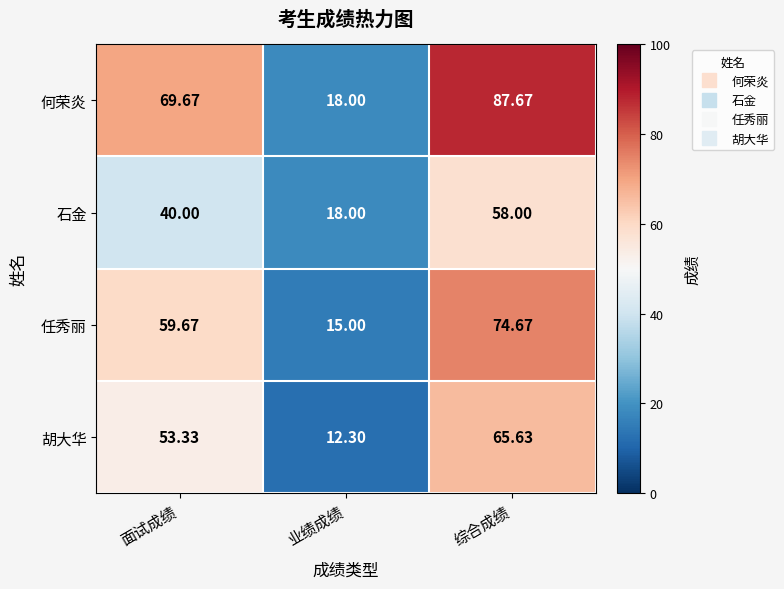

Where is 石金 nearest to the value 38?

面试成绩